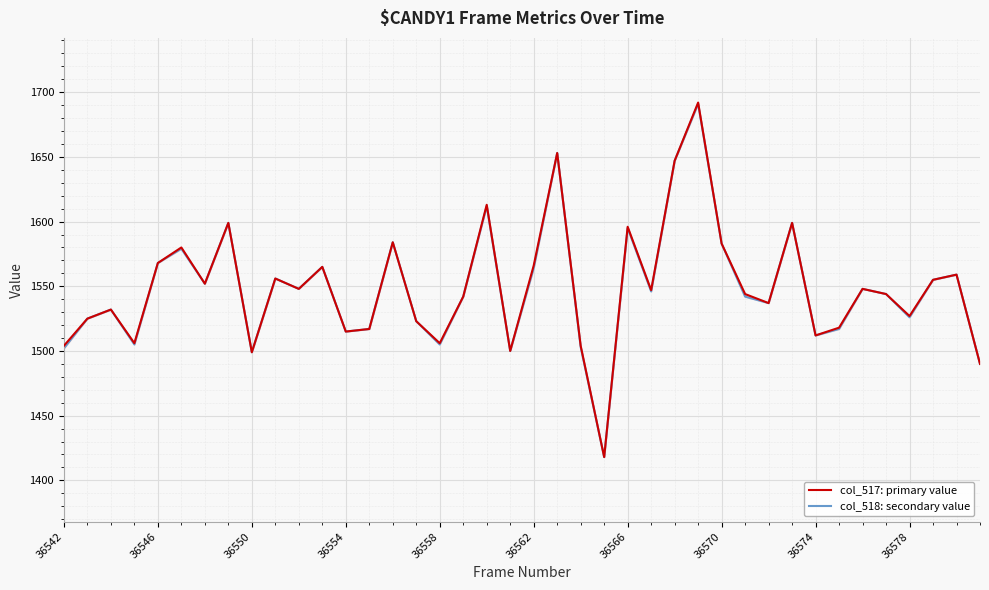

What is the average value of the col_518: secondary value series?

1549